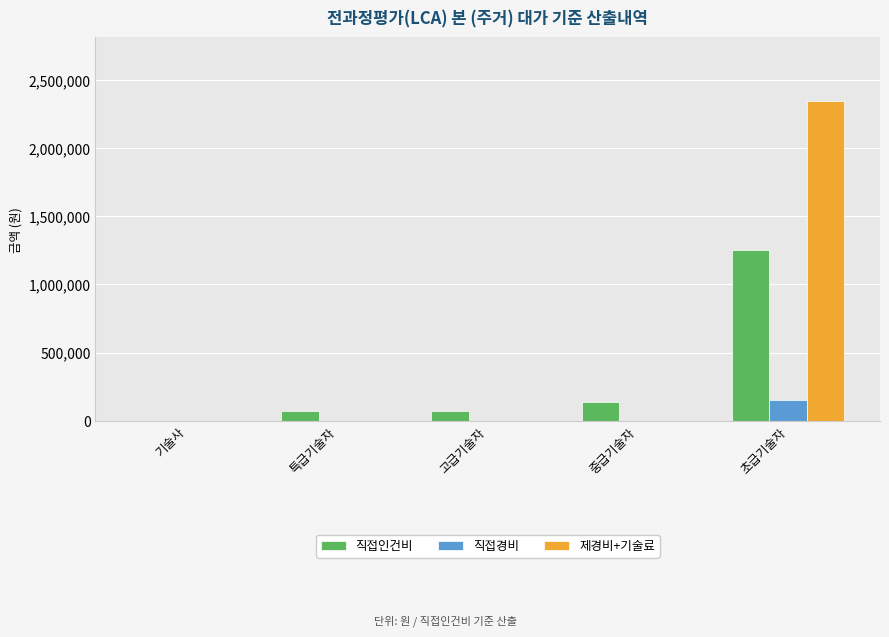

At which category is the sum across all series the highest?

초급기술자